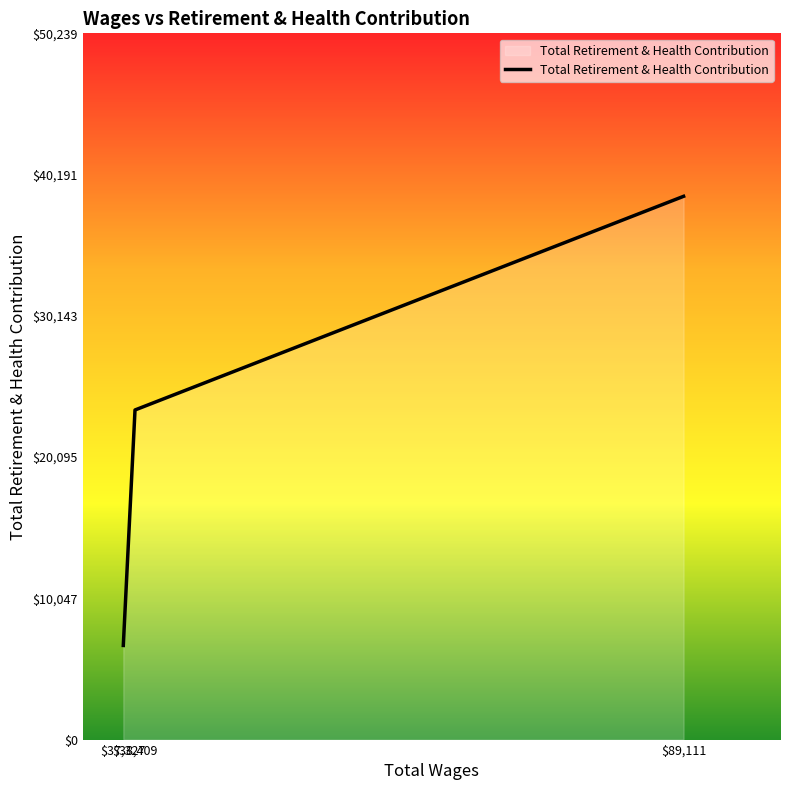

What is the average value?

22930